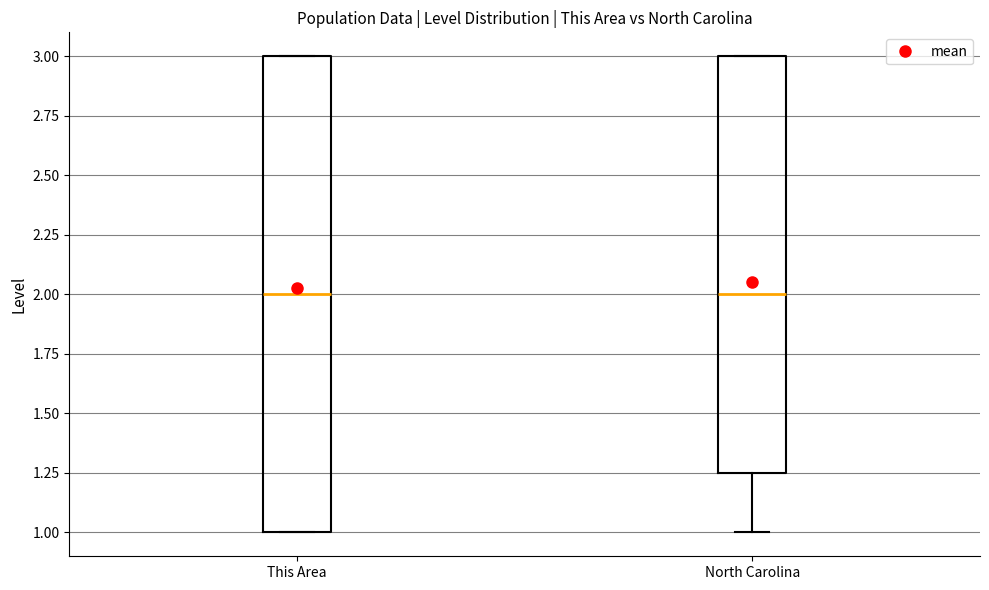

Which box is the tallest, from its lower edge to its upper edge?

This Area